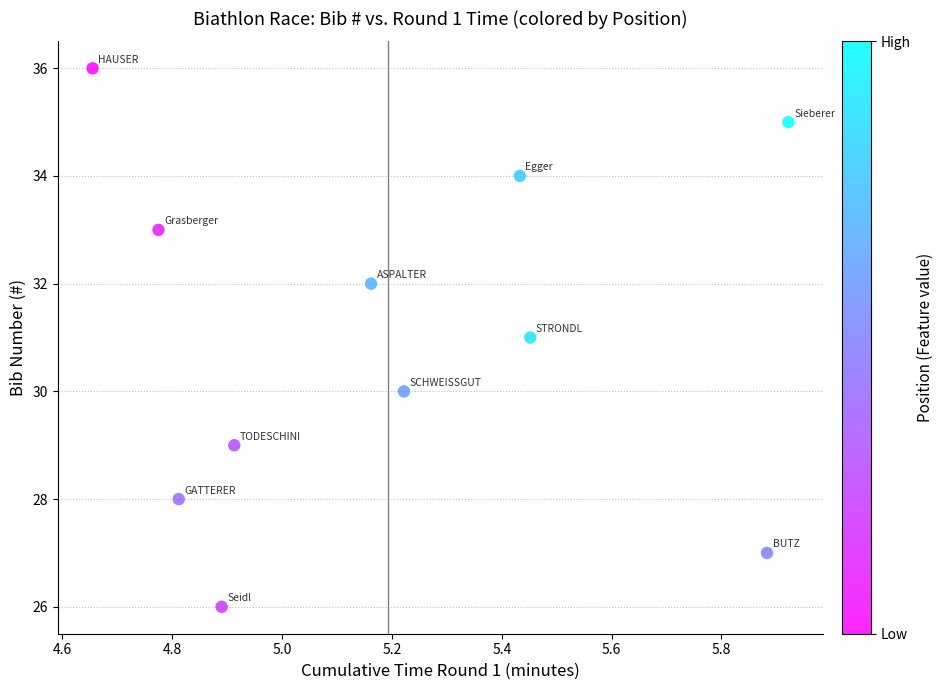

What is the range of Y values (max minus min)?

10